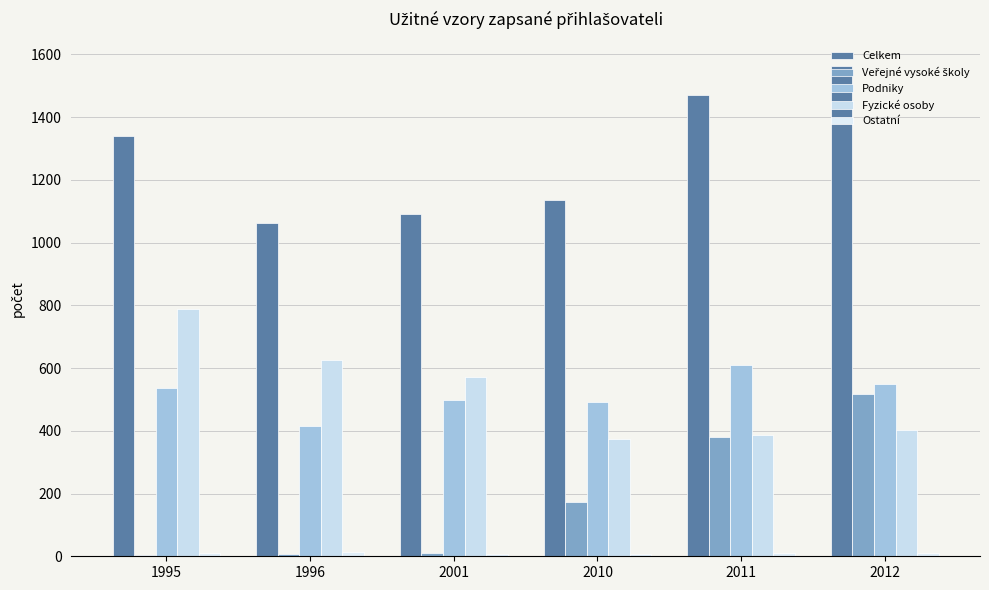

Count the number of data series in this chart.

5